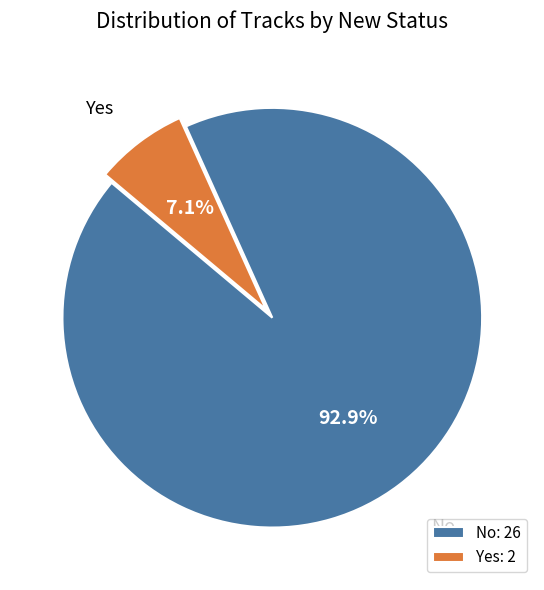

Count the number of slices in the pie.

2